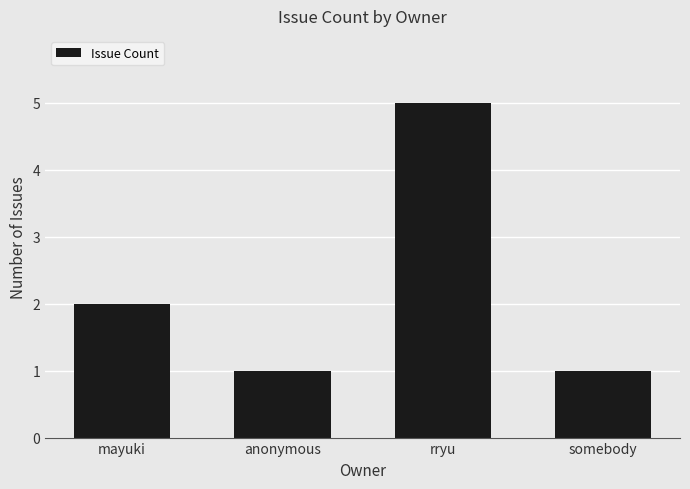

The value at rryu is 5. True or false?

True